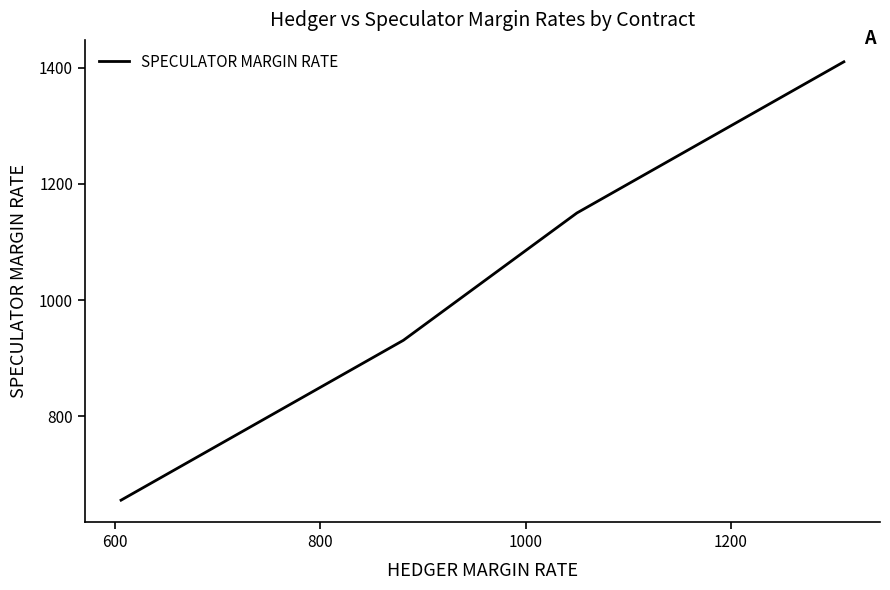

The value at 17 is 424. True or false?

False